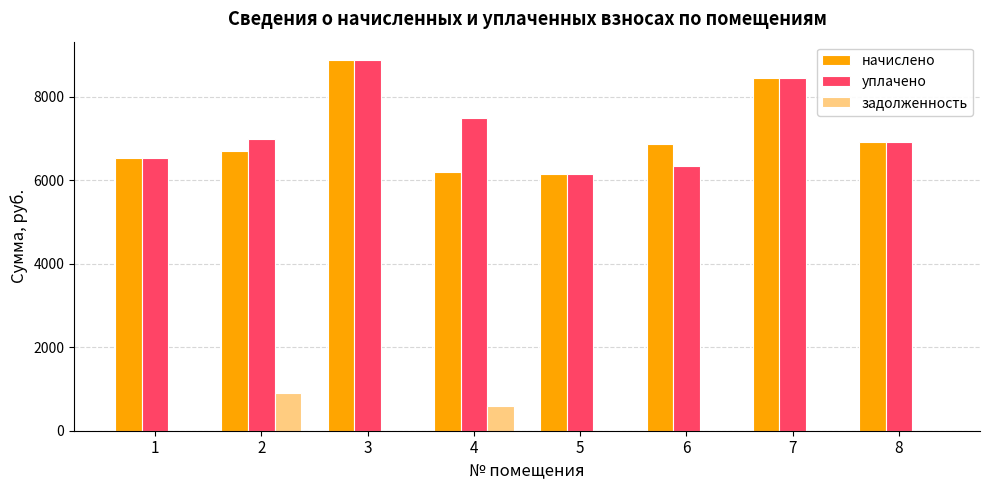

What is the maximum value for уплачено?

8878.0